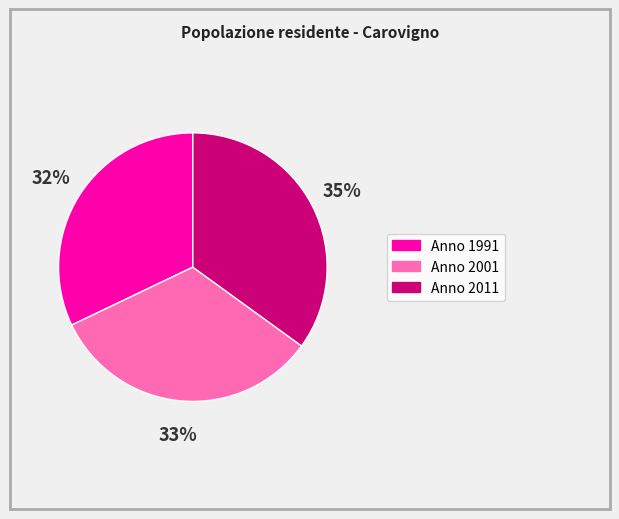

Is Anno 2001 the majority of the pie?

No